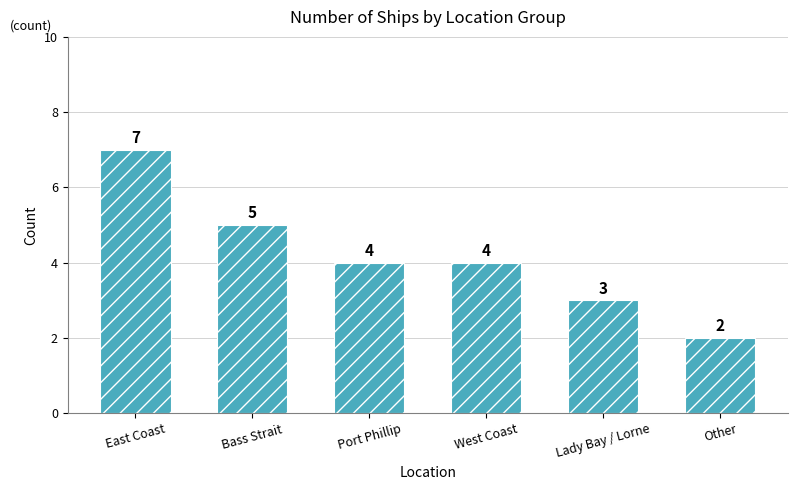

What is the change in value from Bass Strait to Other?

-3